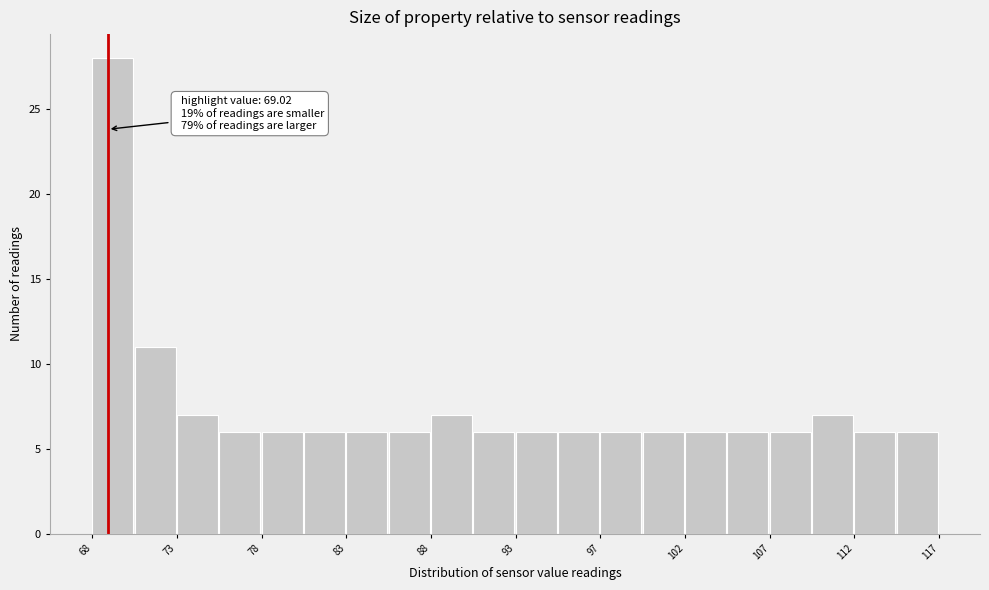

Which range on the x-axis has the tallest bar?

68.0 to 70.5